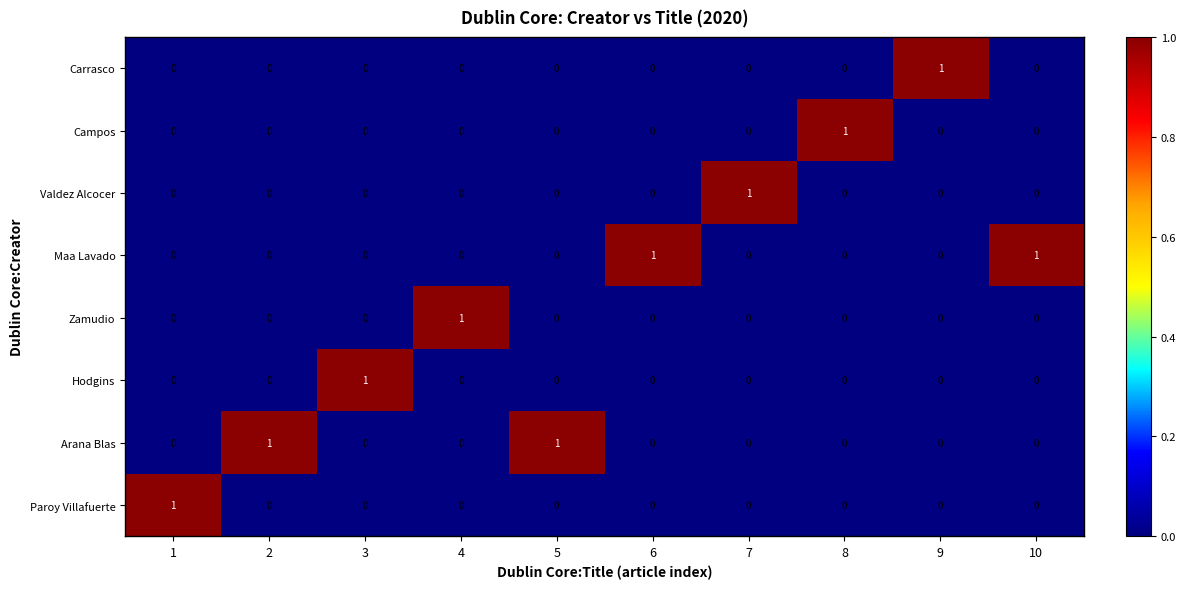

The value of Arana Blas at 6 is -1. True or false?

False